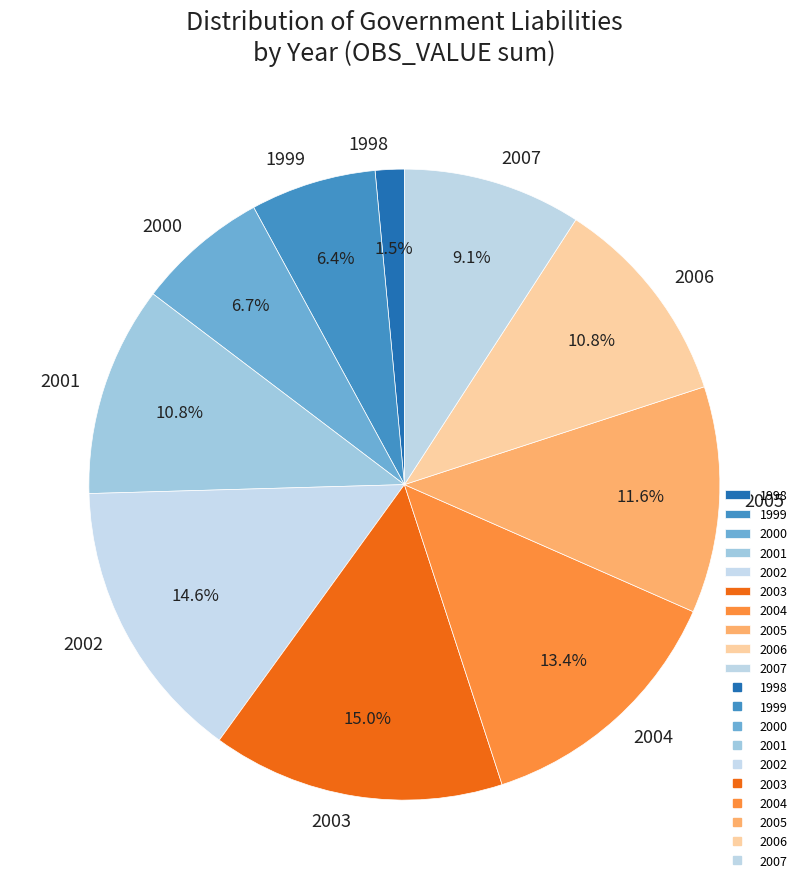

What is the total percentage of 2002 and 2007?

23.7%